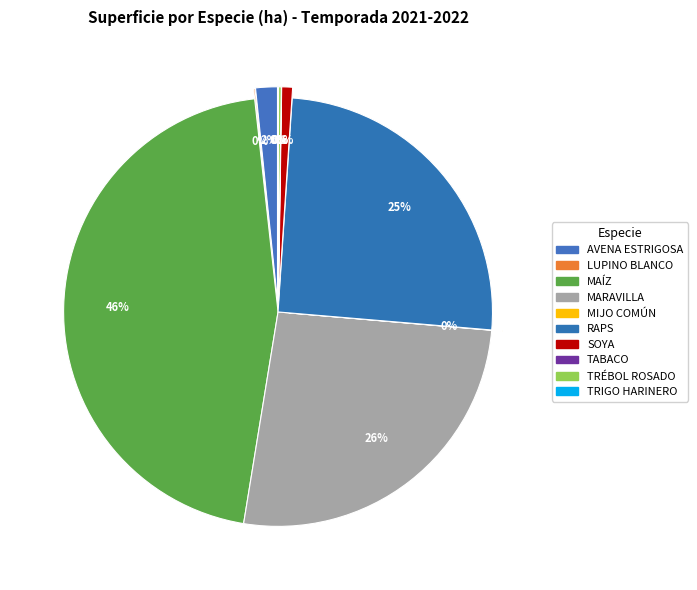

Which category has the biggest portion of the pie?

MAÍZ